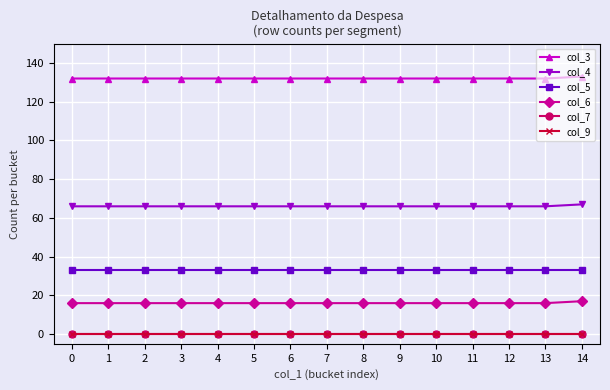

At 0, list the series in order from largest to smallest.

col_3, col_4, col_5, col_6, col_7, col_9